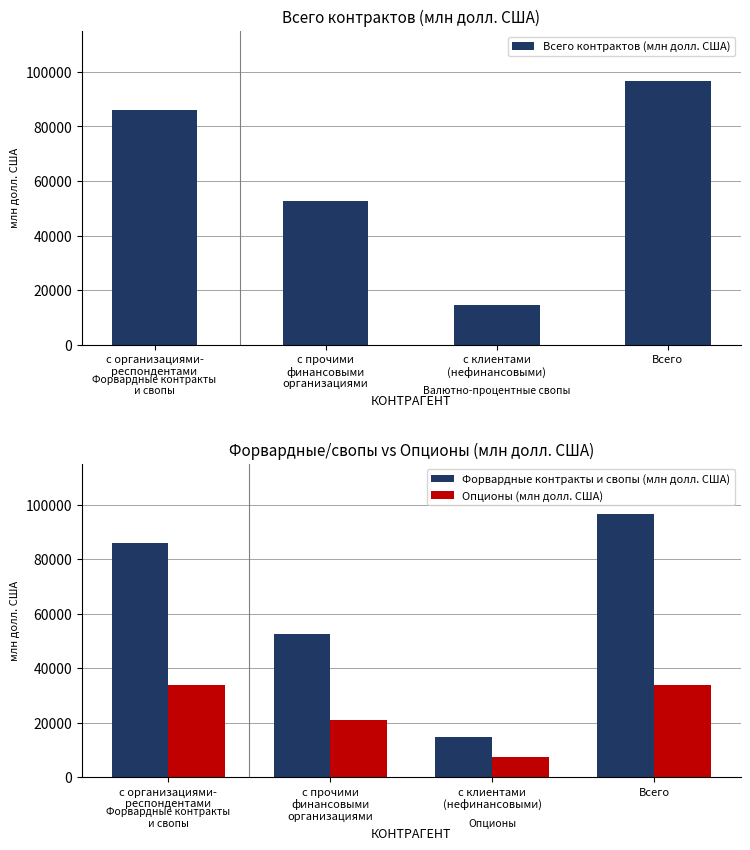

What is the minimum value shown in the chart?

7512.1